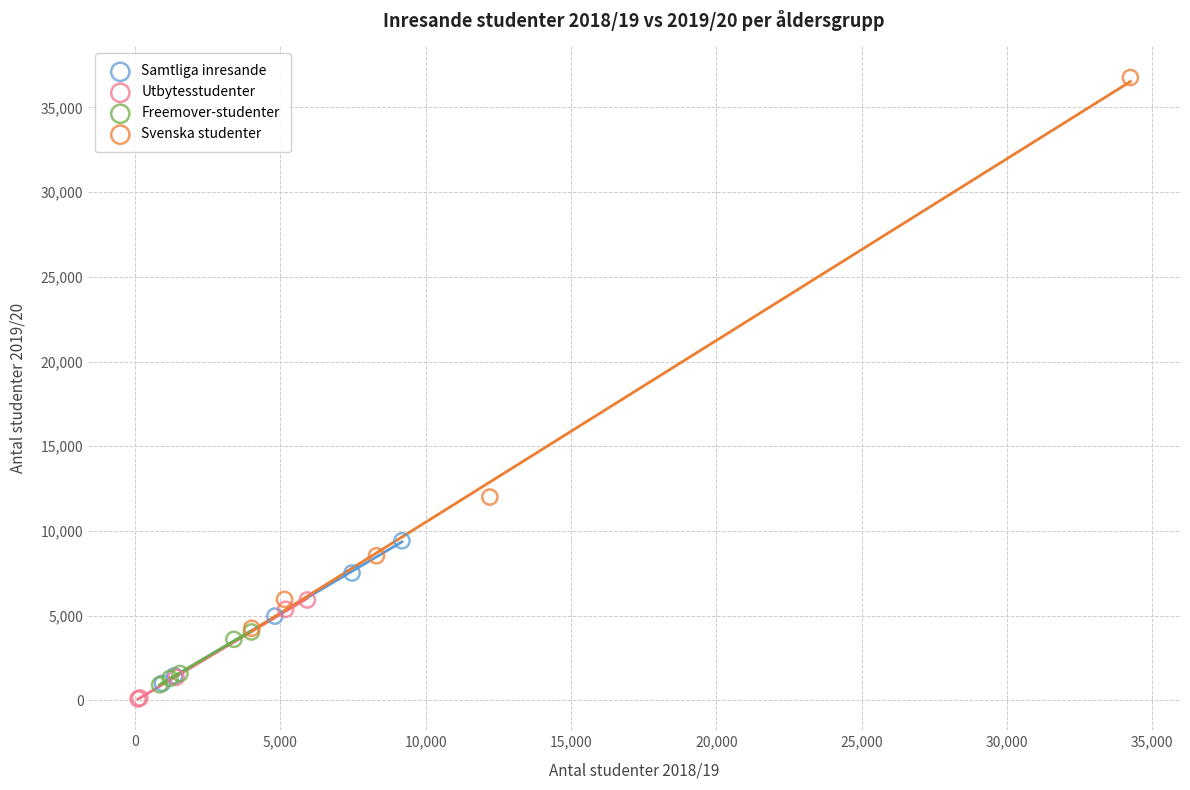

Which series contains the highest Y value?

Svenska studenter